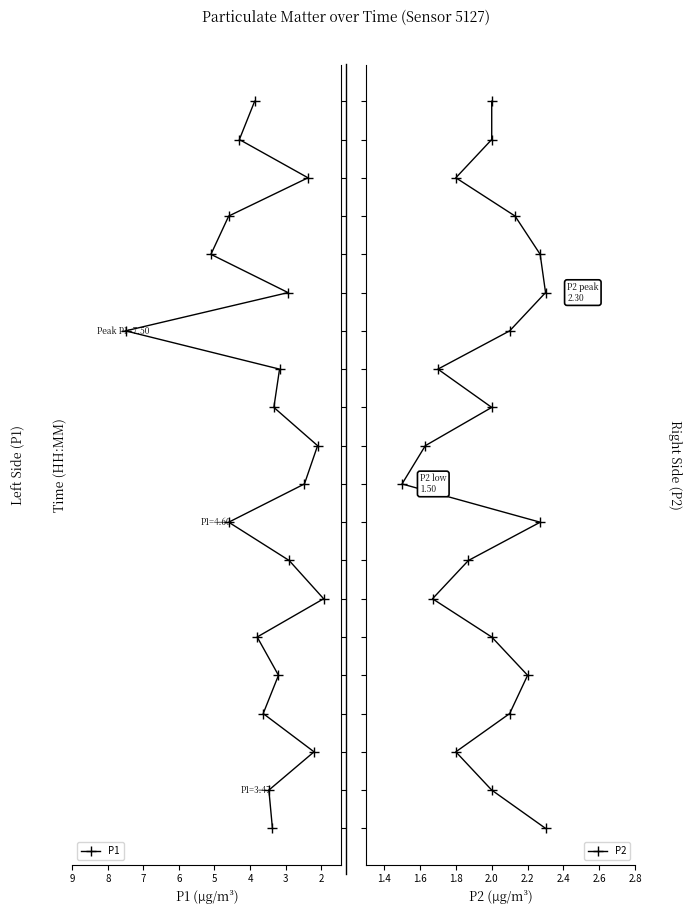

True or false: P1 and P2 cross at least once.

False